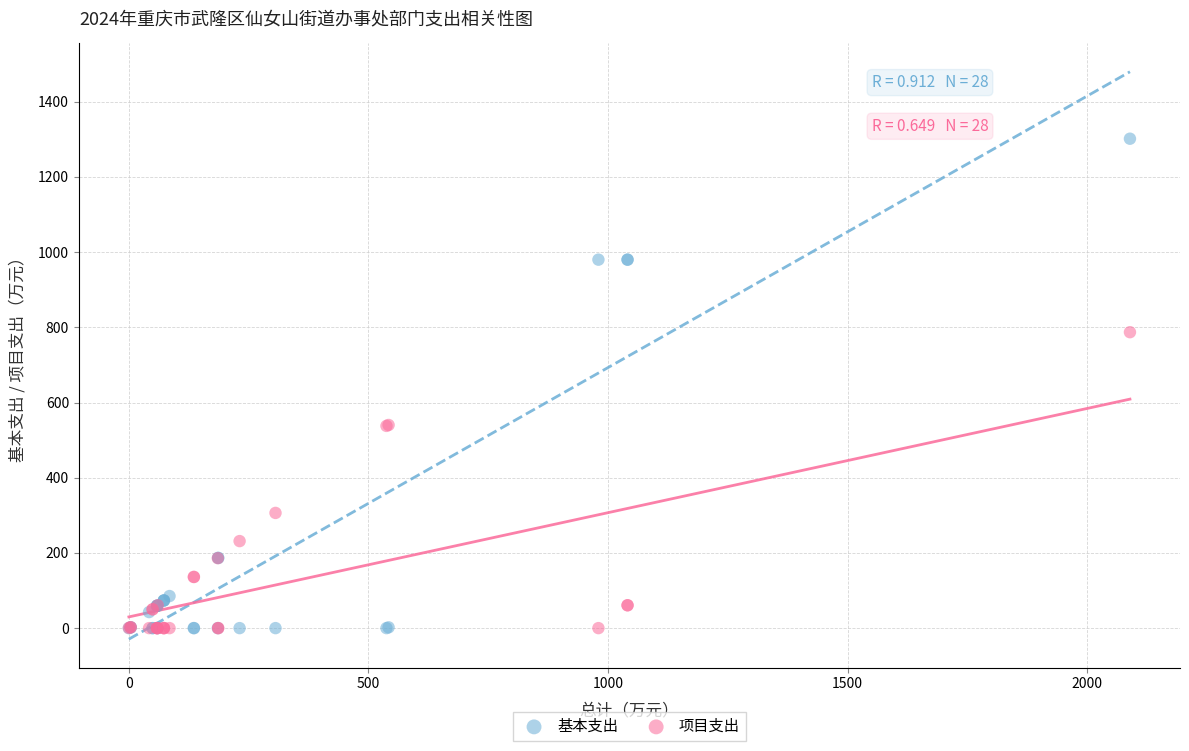

In the 项目支出 series, what Y value is closest to 393?

306.4